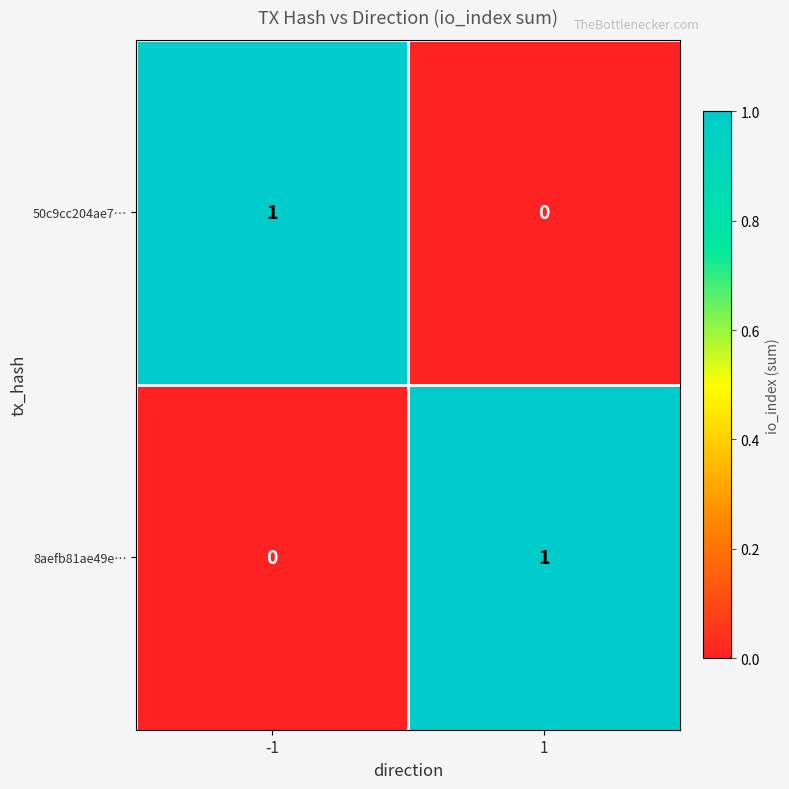

True or false: 50c9cc204ae7… has a value of 0 at 1.

True